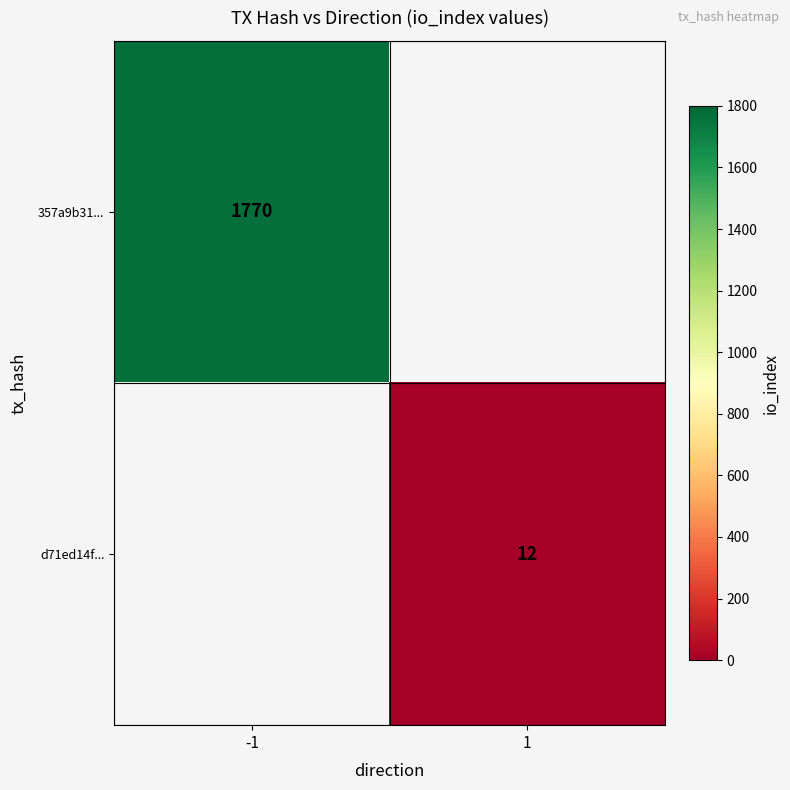

True or false: d71ed14f... has a value of 8.1 at 1.

False